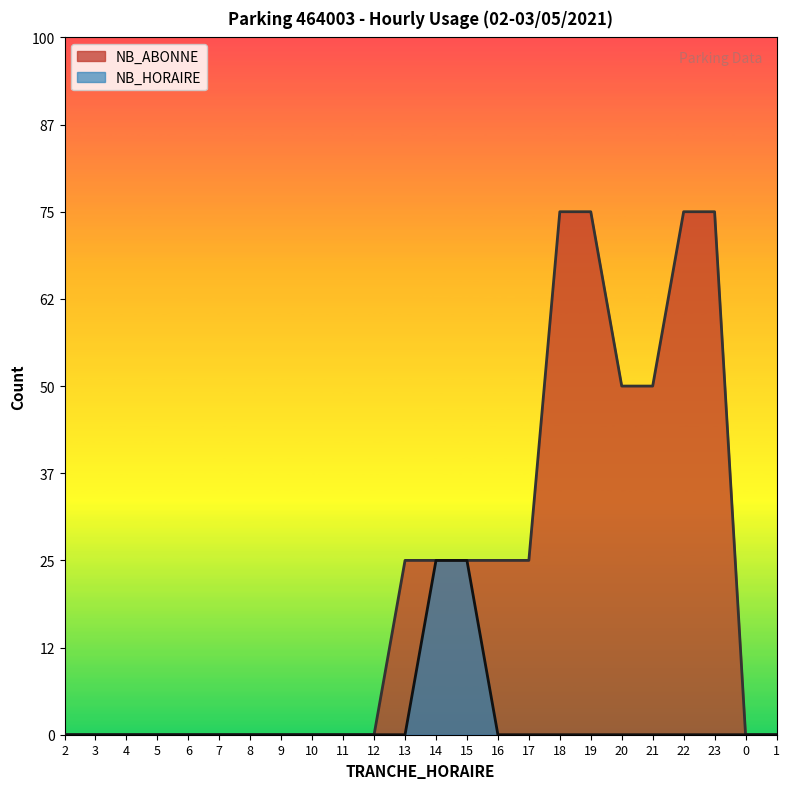

Is the value of NB_HORAIRE at 8 greater than the value of NB_ABONNE at 7?

No